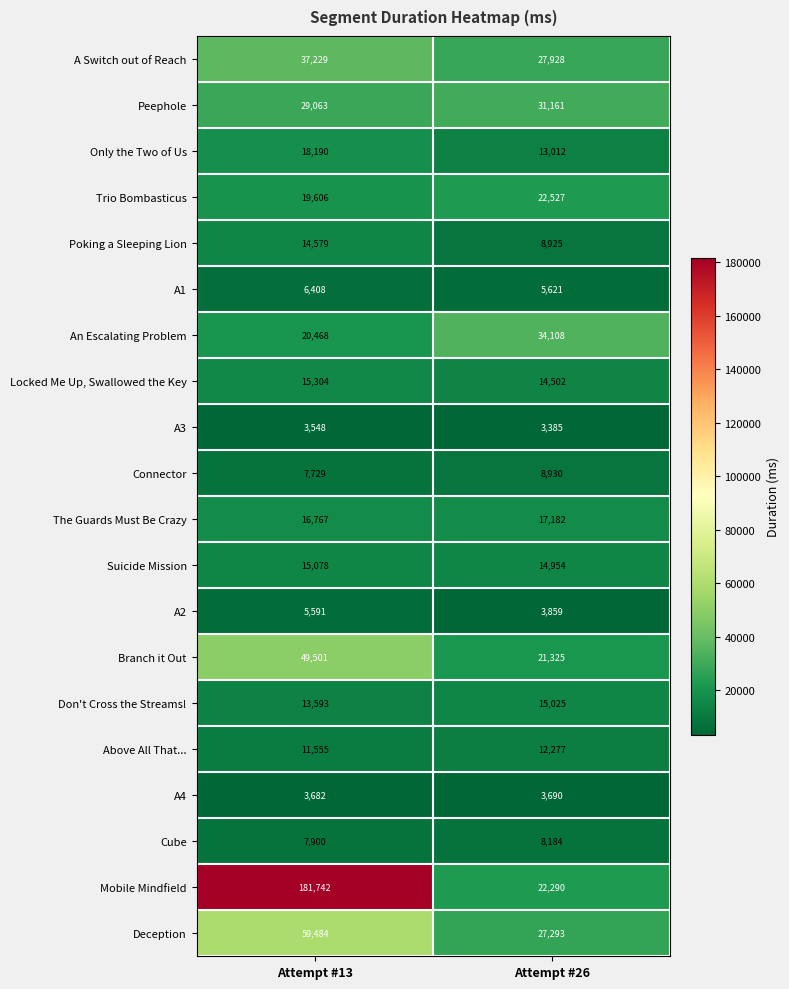

What value does the Suicide Mission series have at Attempt #26, to the nearest 50?

14950